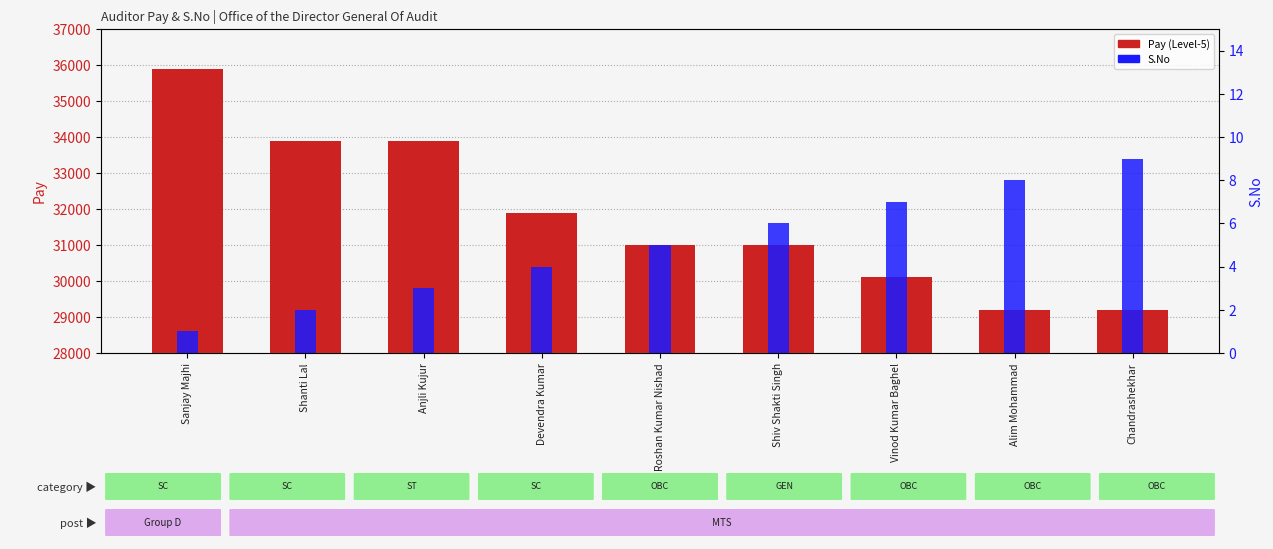

What is the label of the 5th bar from the left?

Roshan Kumar Nishad